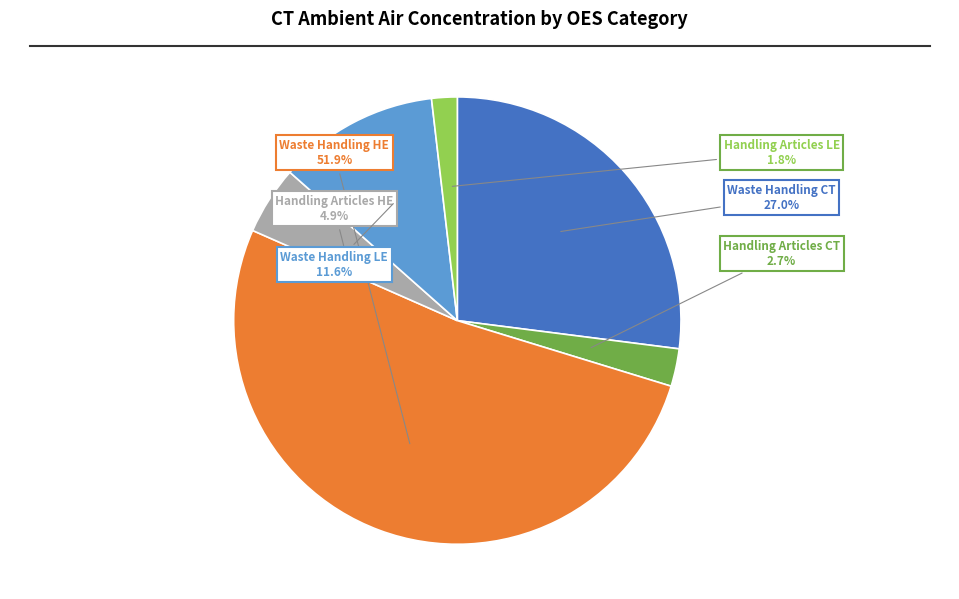

Does any single category account for the majority?

Yes